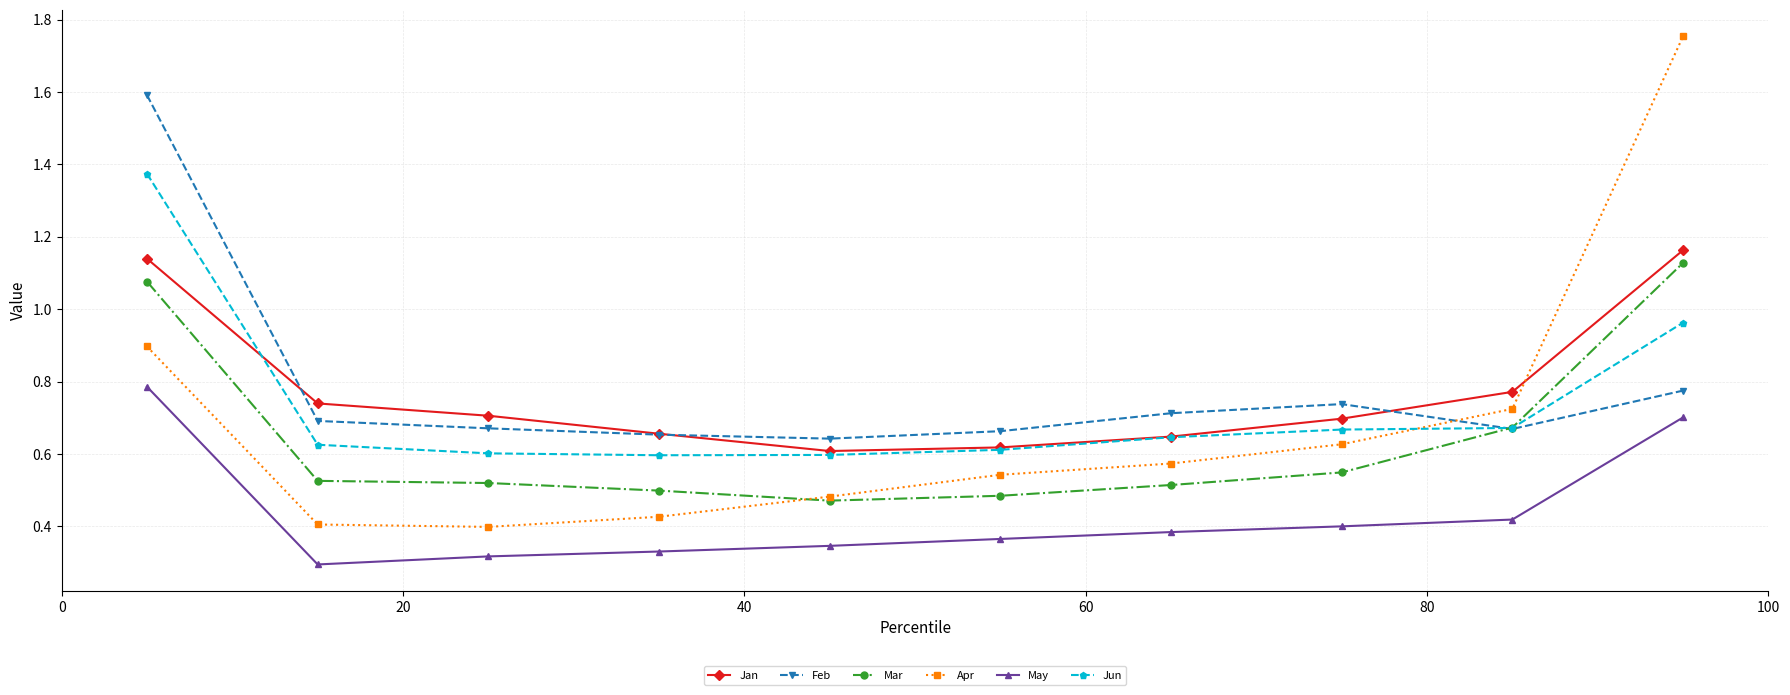

True or false: Mar and Jan cross at least once.

False